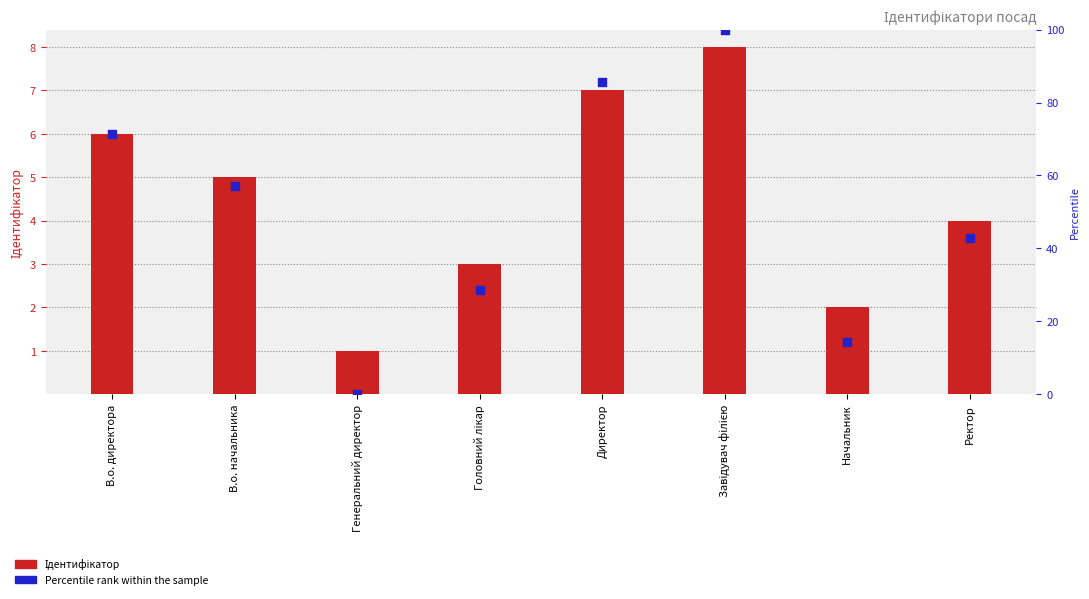

Is the value of Ідентифікатор at Директор greater than the value of Percentile rank within the sample at Ректор?

No